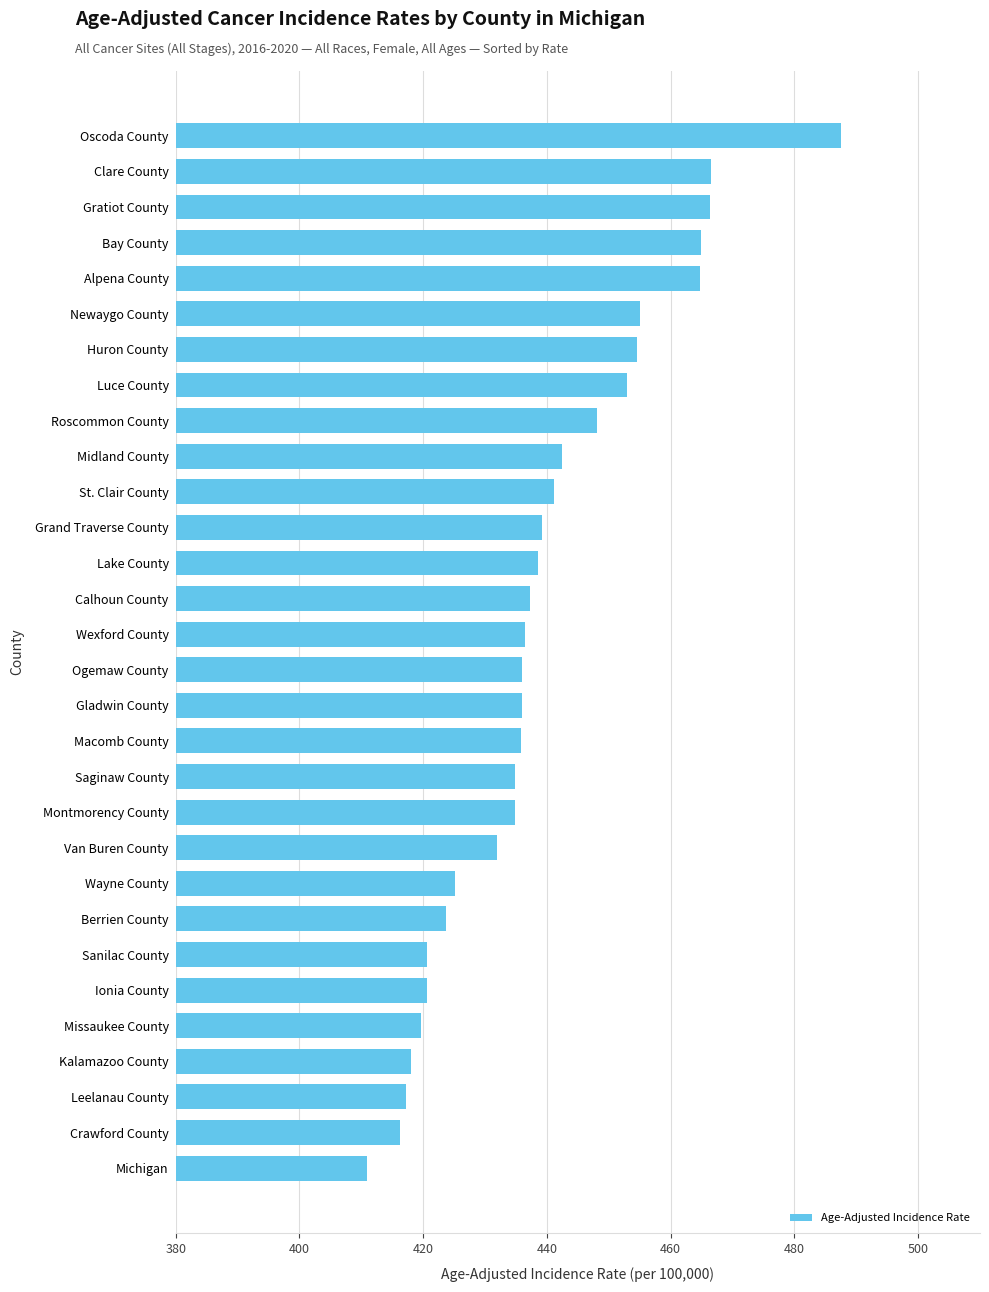

At which category does the chart reach its minimum across all series?

Michigan